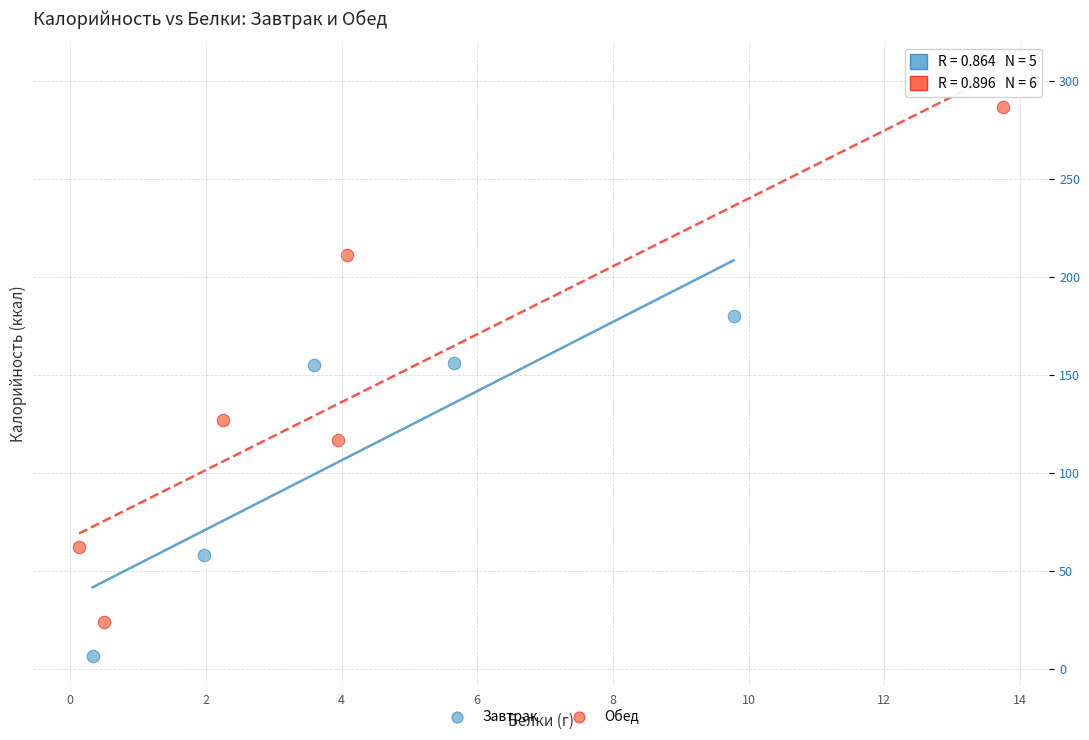

Which series contains the highest Y value?

Обед